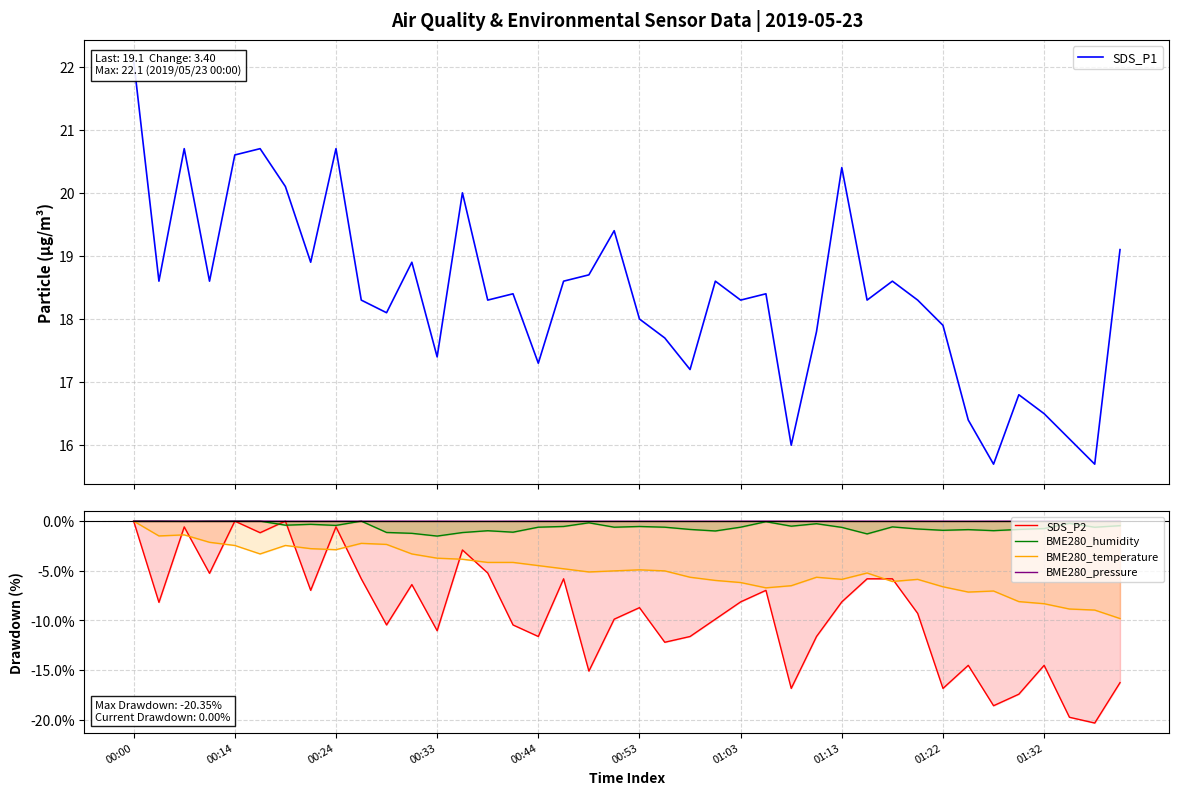

After their last crossing, which series has the higher values: SDS_P2 or BME280_pressure?

BME280_pressure